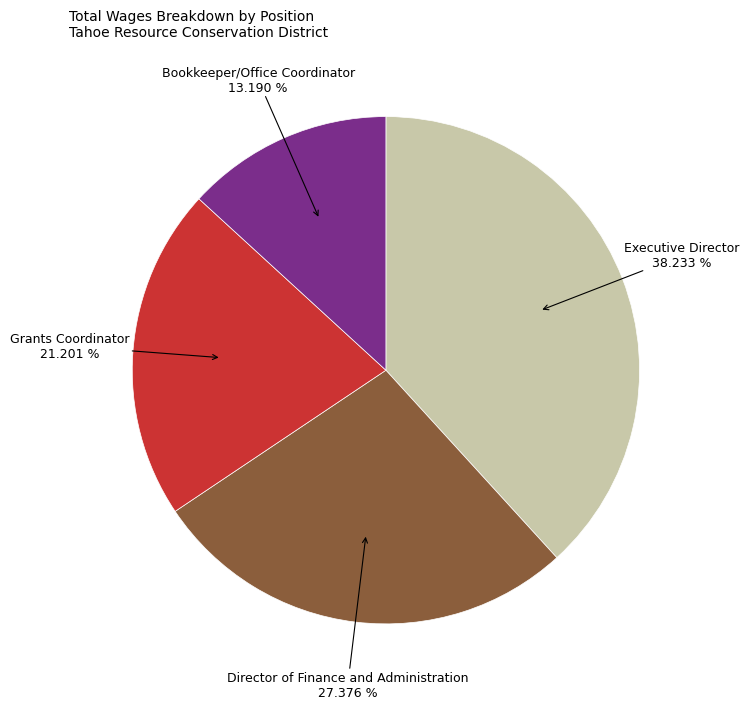

Is there any slice that represents more than half of the pie?

No